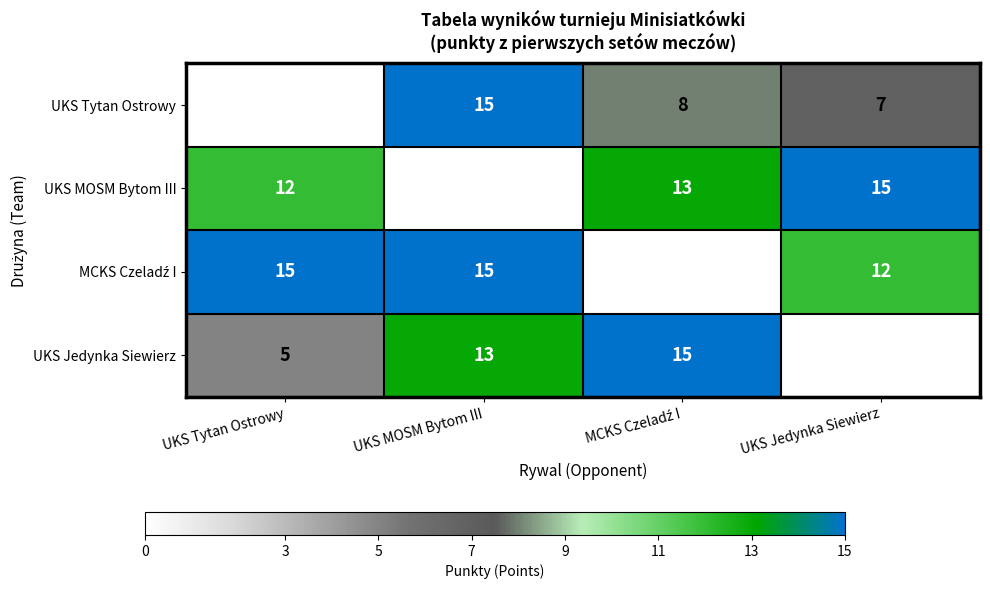

Which series changed the most between UKS MOSM Bytom III and UKS Jedynka Siewierz?

UKS MOSM Bytom III